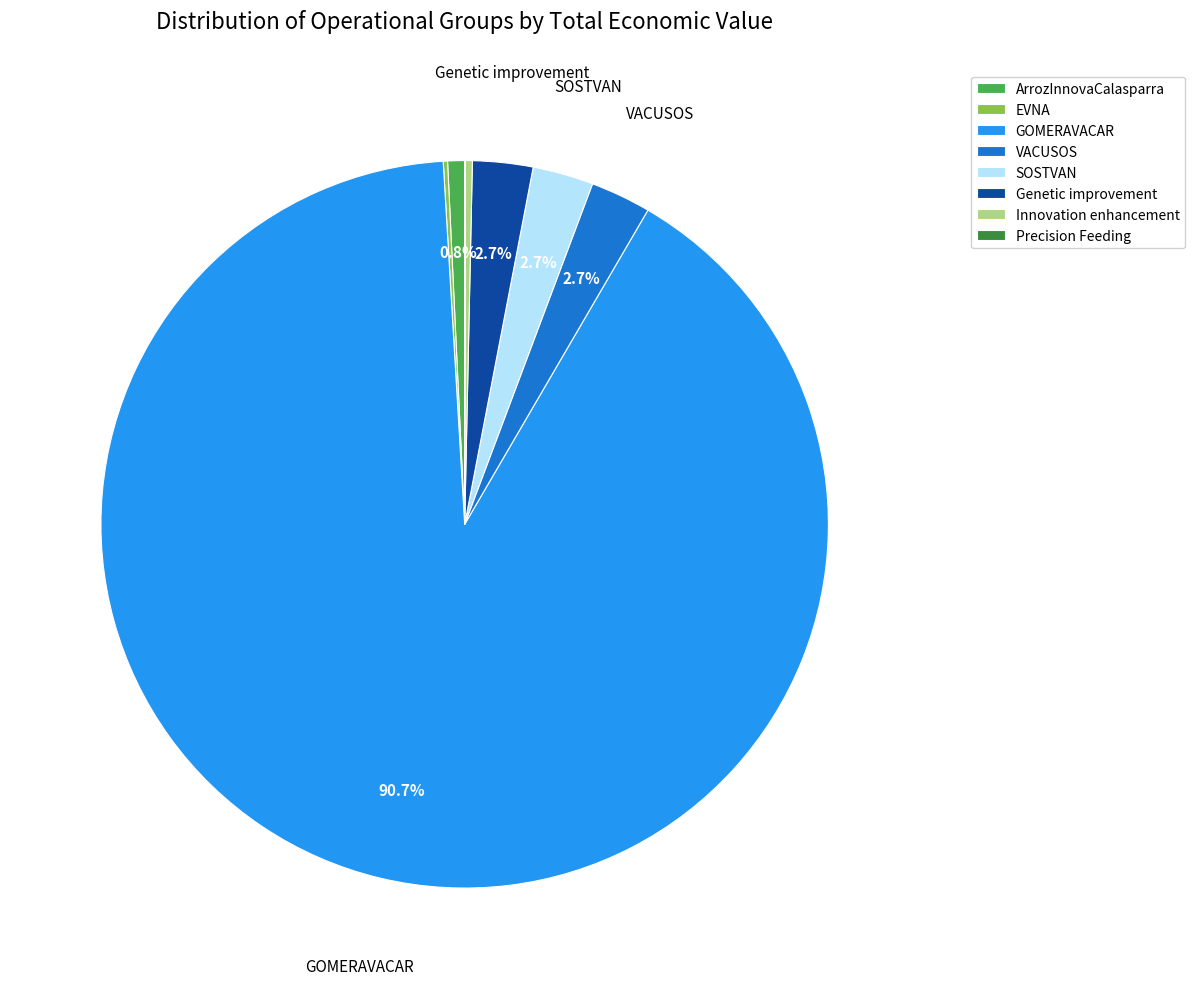

Is there any slice that represents more than half of the pie?

Yes